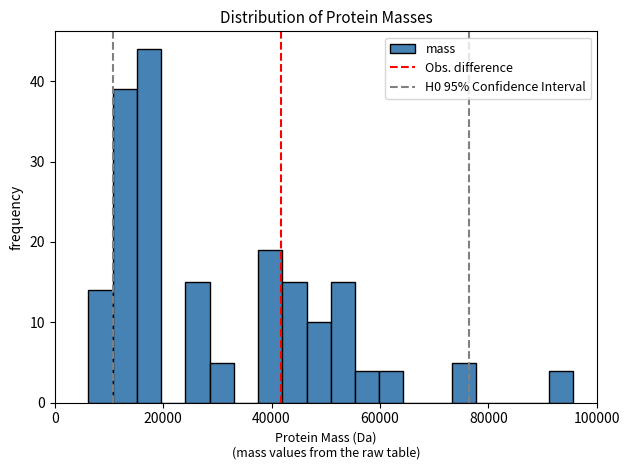

Read against the x-axis, roughly where is the centre of the tallest bar?

18000